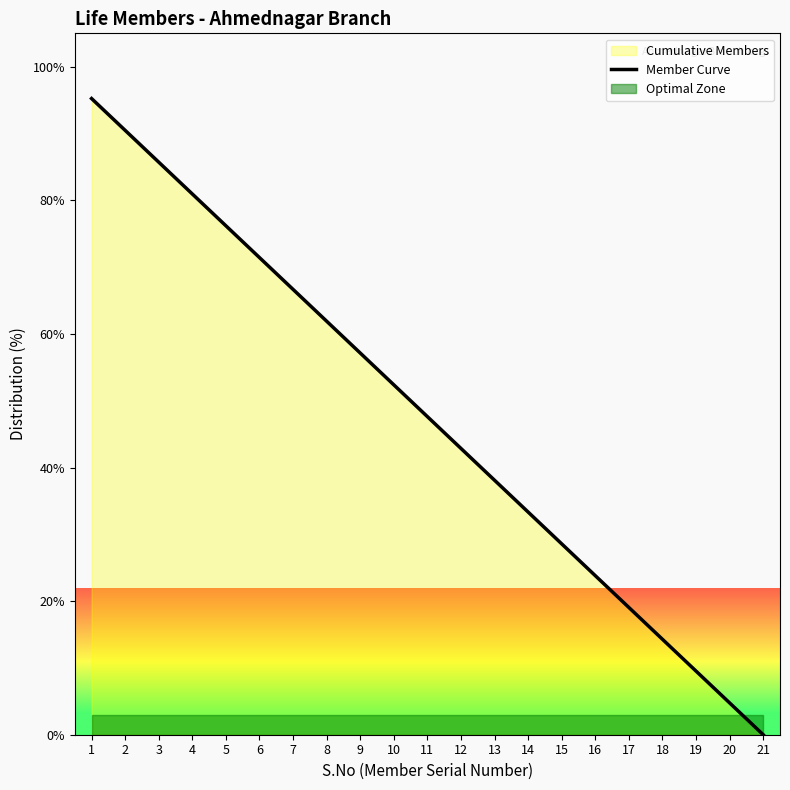

Rank the categories by value from lowest to highest.

21, 20, 19, 18, 17, 16, 15, 14, 13, 12, 11, 10, 9, 8, 7, 6, 5, 4, 3, 2, 1